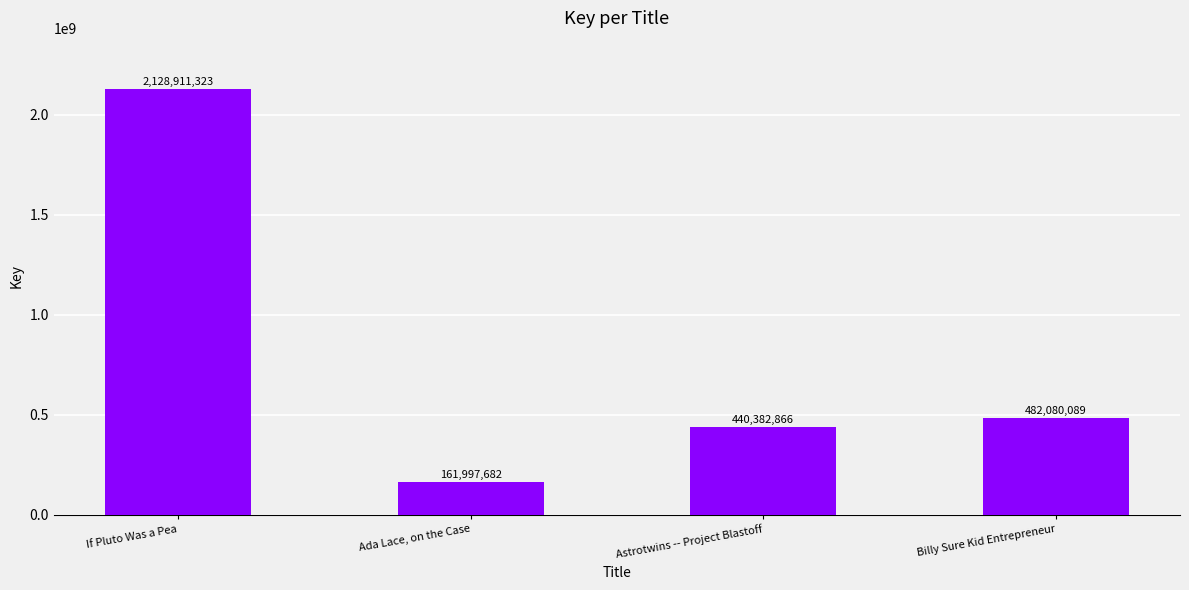

Reading left to right, extract all data points from this chart.

If Pluto Was a Pea=2128911323	Ada Lace, on the Case=161997682	Astrotwins -- Project Blastoff=440382866	Billy Sure Kid Entrepreneur=482080089